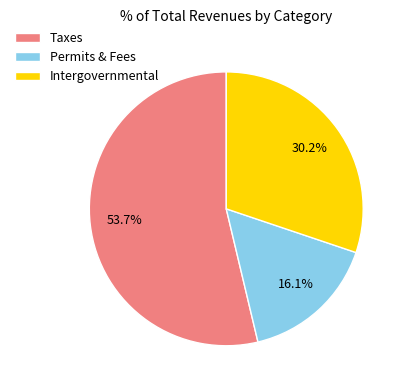

Is there a majority slice in this chart?

Yes